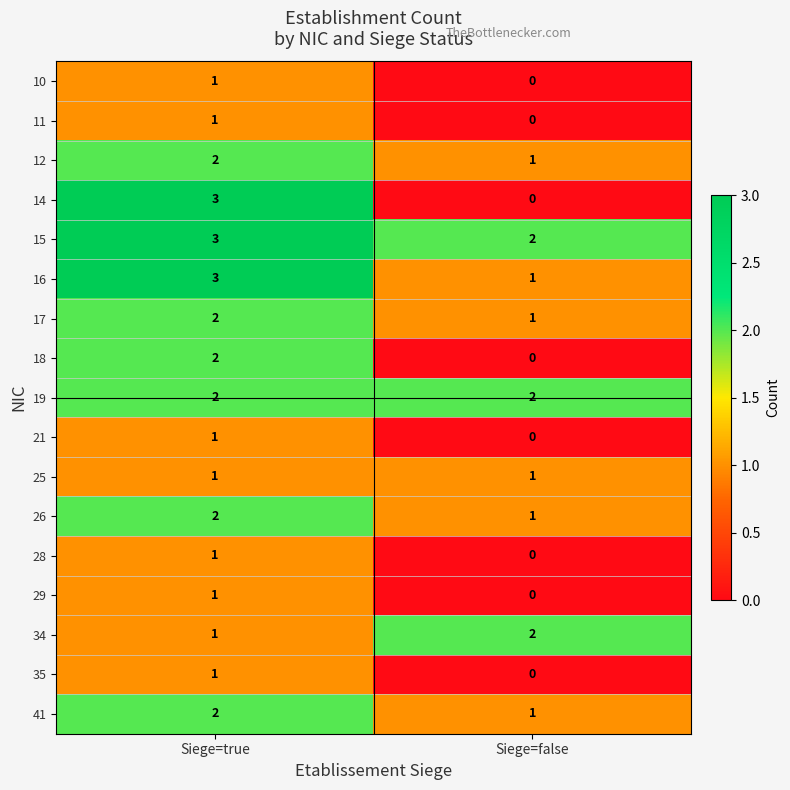

What is the sum of the 16 values at Siege=true and Siege=false?

4